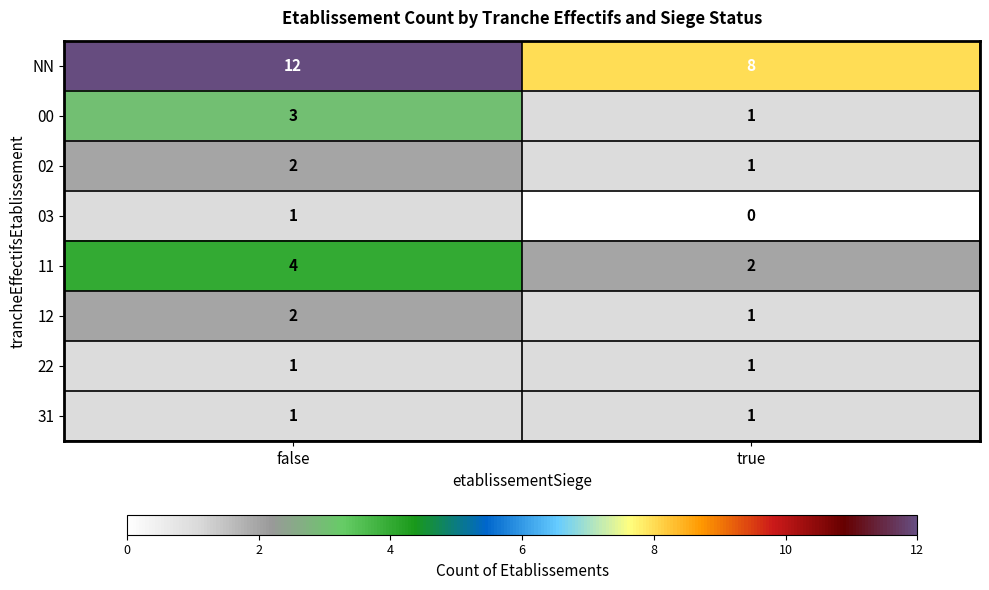

Rank the categories by 02 value from lowest to highest.

true, false